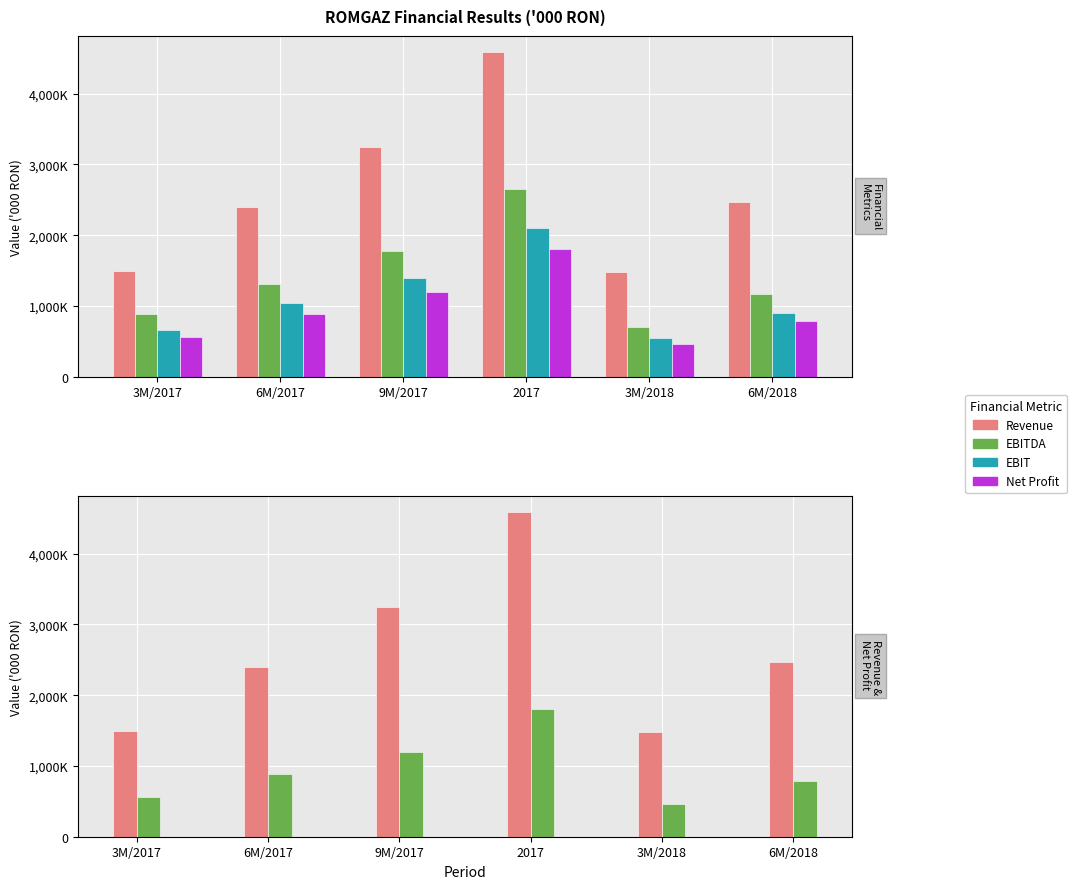

At how many categories does at least one series exceed 2112603?

4